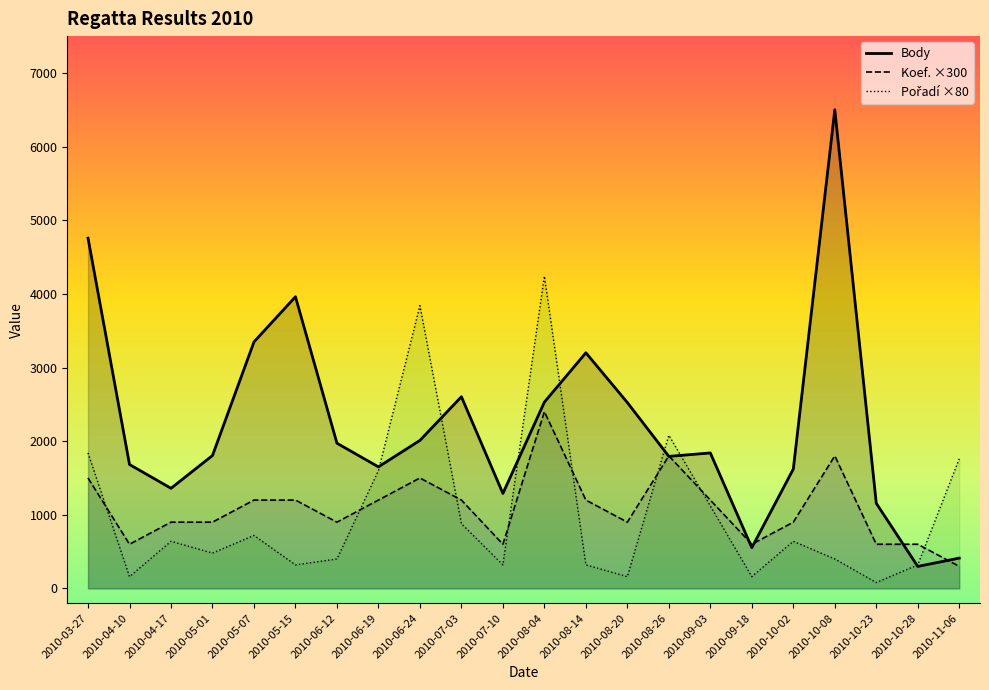

Reading left to right, transcribe all the data shown in this chart.

Body: 2010-03-27=4757	2010-04-10=1683	2010-04-17=1360	2010-05-01=1805	2010-05-07=3348	2010-05-15=3961	2010-06-12=1972	2010-06-19=1651	2010-06-24=2010	2010-07-03=2603	2010-07-10=1290	2010-08-04=2530	2010-08-14=3200	2010-08-20=2524	2010-08-26=1793	2010-09-03=1840	2010-09-18=554	2010-10-02=1621	2010-10-08=6500	2010-10-23=1156	2010-10-28=299	2010-11-06=412
Koef. ×300: 2010-03-27=1500	2010-04-10=600	2010-04-17=900	2010-05-01=900	2010-05-07=1200	2010-05-15=1200	2010-06-12=900	2010-06-19=1200	2010-06-24=1500	2010-07-03=1200	2010-07-10=600	2010-08-04=2400	2010-08-14=1200	2010-08-20=900	2010-08-26=1800	2010-09-03=1200	2010-09-18=600	2010-10-02=900	2010-10-08=1800	2010-10-23=600	2010-10-28=600	2010-11-06=300
Pořadí ×80: 2010-03-27=1840	2010-04-10=160	2010-04-17=640	2010-05-01=480	2010-05-07=720	2010-05-15=320	2010-06-12=400	2010-06-19=1600	2010-06-24=3840	2010-07-03=880	2010-07-10=320	2010-08-04=4240	2010-08-14=320	2010-08-20=160	2010-08-26=2080	2010-09-03=1120	2010-09-18=160	2010-10-02=640	2010-10-08=400	2010-10-23=80	2010-10-28=320	2010-11-06=1760